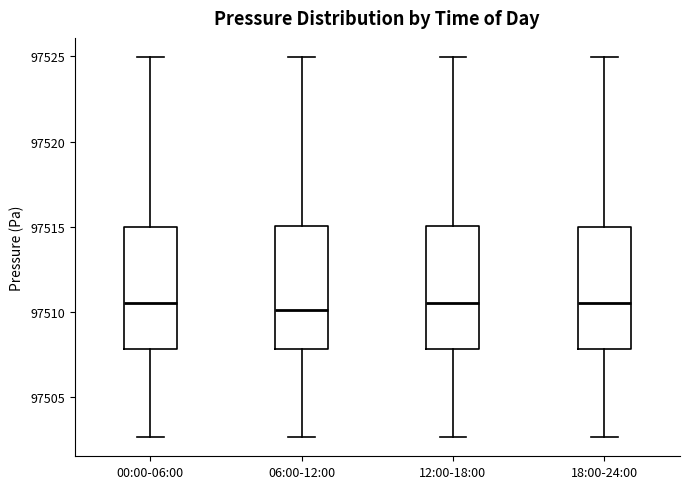

Reading left to right, read every box against the y-axis: the position of its median line, the range the box covers, and the ends of its whiskers. The values are not printed on the chart, so give them approximately, as read against the axis.

00:00-06:00: median 97510.5, box 97508.0 to 97515.0, whiskers 97502.5 to 97525.0
06:00-12:00: median 97510.0, box 97508.0 to 97515.0, whiskers 97502.5 to 97525.0
12:00-18:00: median 97510.5, box 97508.0 to 97515.0, whiskers 97502.5 to 97525.0
18:00-24:00: median 97510.5, box 97508.0 to 97515.0, whiskers 97502.5 to 97525.0